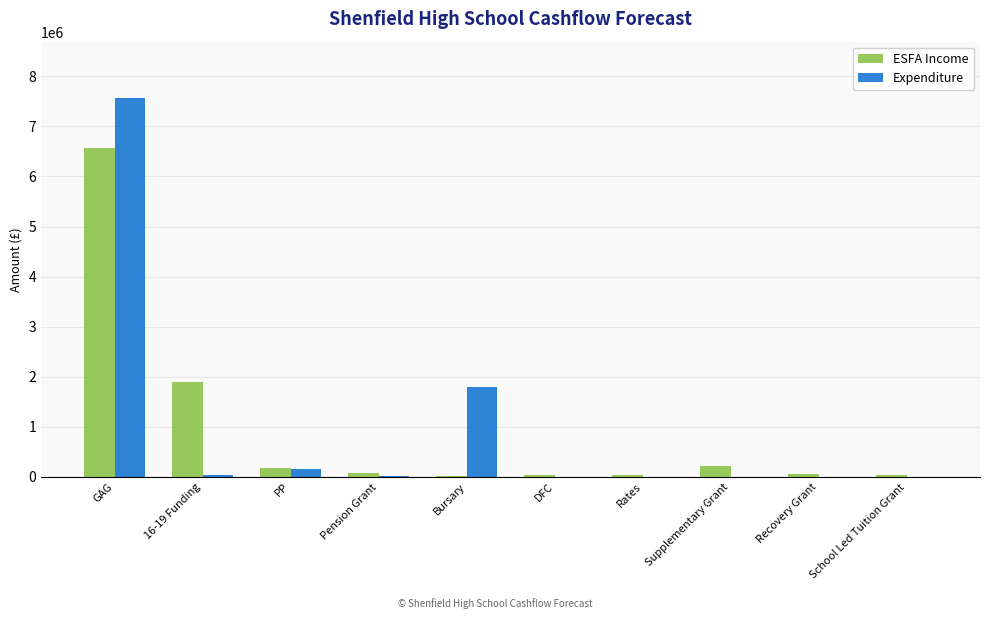

The ESFA Income series shows 6571782 at GAG. True or false?

True